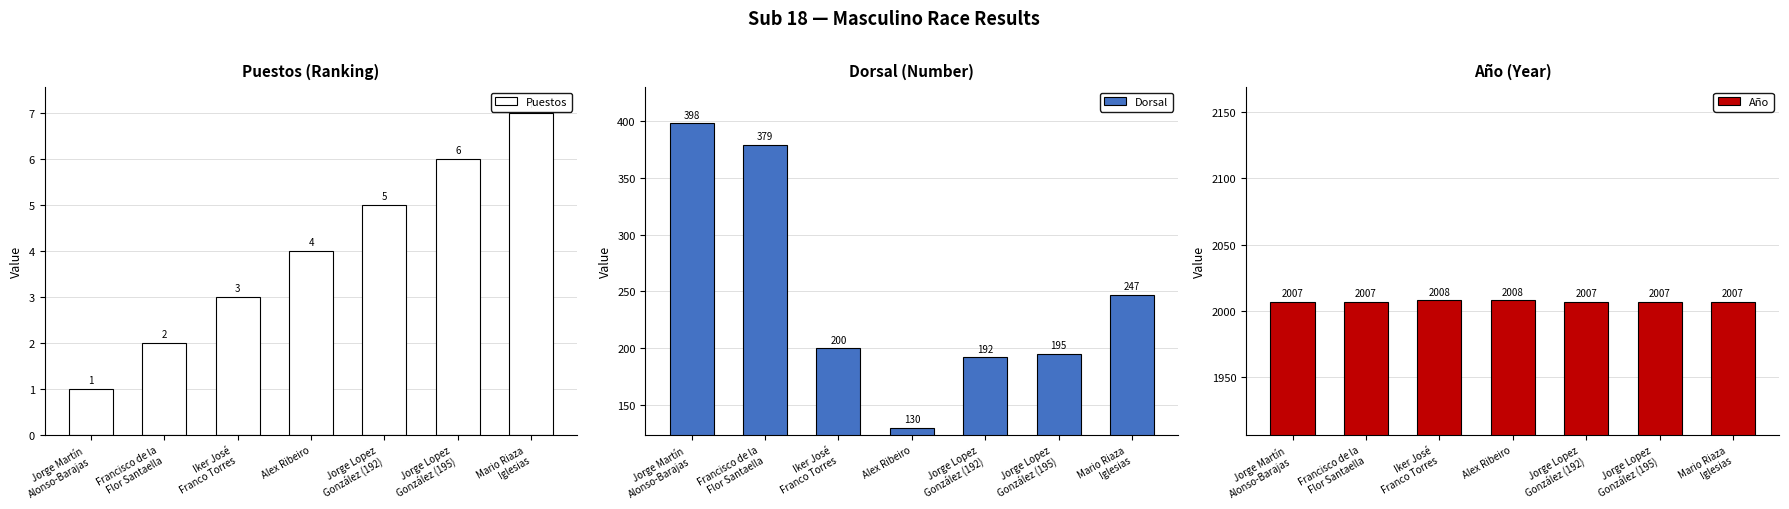

Which series has the largest total across all categories?

Año